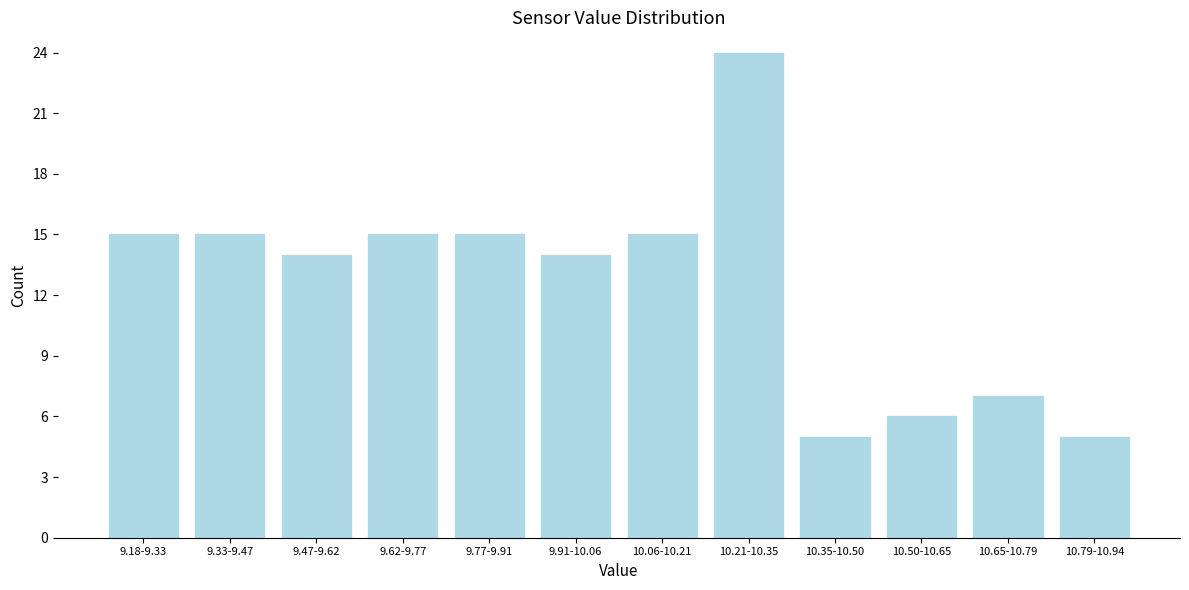

Reading left to right, extract all data points from this chart.

9.18-9.33=15	9.33-9.47=15	9.47-9.62=14	9.62-9.77=15	9.77-9.91=15	9.91-10.06=14	10.06-10.21=15	10.21-10.35=24	10.35-10.50=5	10.50-10.65=6	10.65-10.79=7	10.79-10.94=5